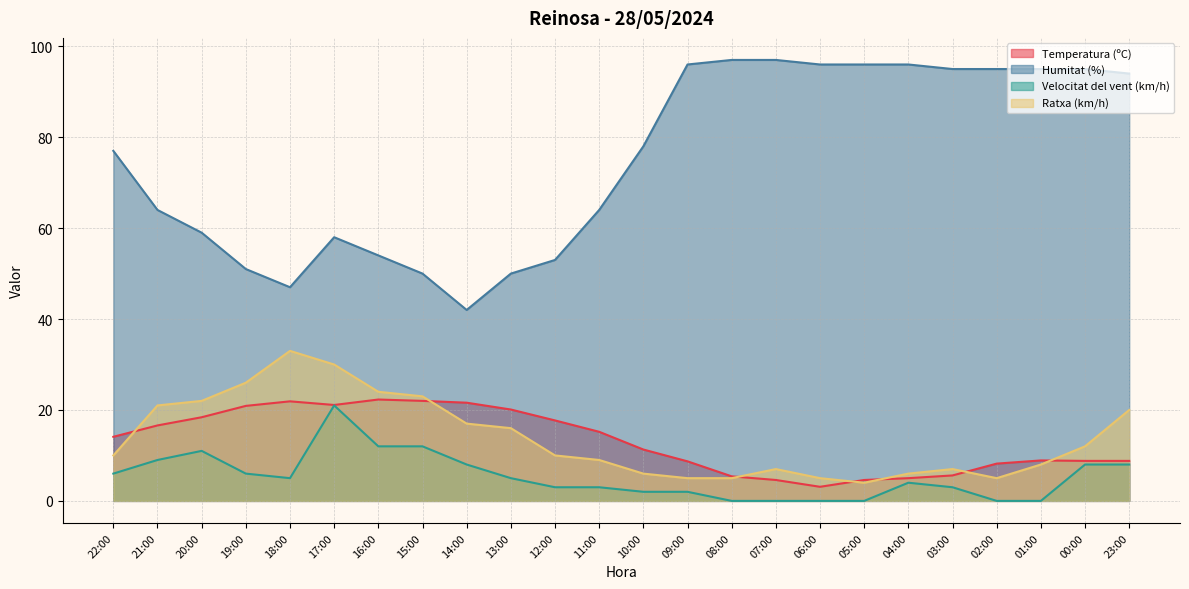

Reading left to right, what are all the values shown in this chart?

Temperatura (ºC): 22:00=14.1	21:00=16.6	20:00=18.4	19:00=20.9	18:00=21.9	17:00=21.1	16:00=22.3	15:00=22.0	14:00=21.6	13:00=20.1	12:00=17.7	11:00=15.2	10:00=11.3	09:00=8.7	08:00=5.4	07:00=4.6	06:00=3.1	05:00=4.6	04:00=5.0	03:00=5.6	02:00=8.2	01:00=8.9	00:00=8.8	23:00=8.8
Humitat (%): 22:00=77.0	21:00=64.0	20:00=59.0	19:00=51.0	18:00=47.0	17:00=58.0	16:00=54.0	15:00=50.0	14:00=42.0	13:00=50.0	12:00=53.0	11:00=64.0	10:00=78.0	09:00=96.0	08:00=97.0	07:00=97.0	06:00=96.0	05:00=96.0	04:00=96.0	03:00=95.0	02:00=95.0	01:00=95.0	00:00=95.0	23:00=94.0
Velocitat del vent (km/h): 22:00=6.0	21:00=9.0	20:00=11.0	19:00=6.0	18:00=5.0	17:00=21.0	16:00=12.0	15:00=12.0	14:00=8.0	13:00=5.0	12:00=3.0	11:00=3.0	10:00=2.0	09:00=2.0	08:00=0.0	07:00=0.0	06:00=0.0	05:00=0.0	04:00=4.0	03:00=3.0	02:00=0.0	01:00=0.0	00:00=8.0	23:00=8.0
Ratxa (km/h): 22:00=10.0	21:00=21.0	20:00=22.0	19:00=26.0	18:00=33.0	17:00=30.0	16:00=24.0	15:00=23.0	14:00=17.0	13:00=16.0	12:00=10.0	11:00=9.0	10:00=6.0	09:00=5.0	08:00=5.0	07:00=7.0	06:00=5.0	05:00=4.0	04:00=6.0	03:00=7.0	02:00=5.0	01:00=8.0	00:00=12.0	23:00=20.0